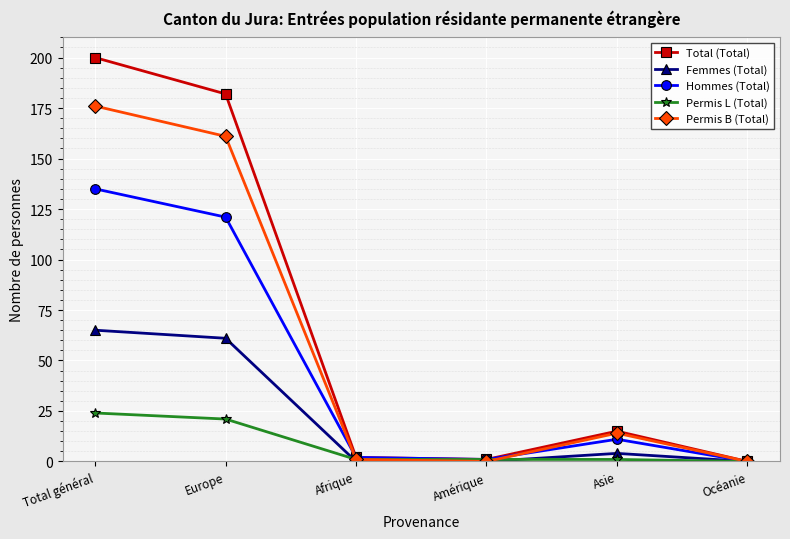

Reading left to right, what are all the values shown in this chart?

Total (Total): 200	182	2	1	15	0
Femmes (Total): 65	61	0	0	4	0
Hommes (Total): 135	121	2	1	11	0
Permis L (Total): 24	21	1	1	1	0
Permis B (Total): 176	161	1	0	14	0